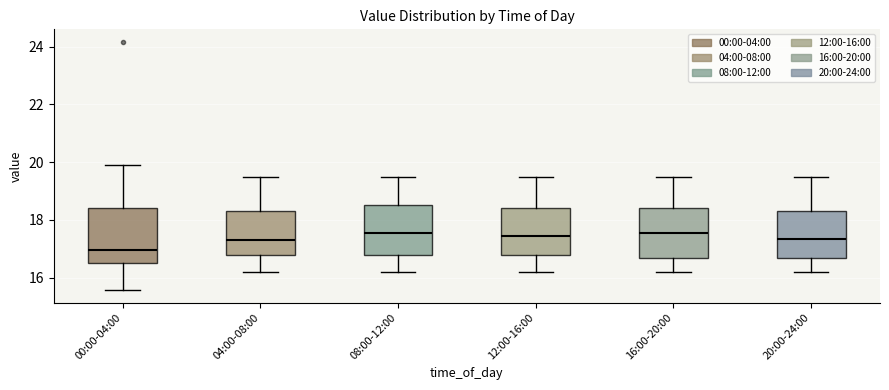

Which box has the lowest median line?

00:00-04:00